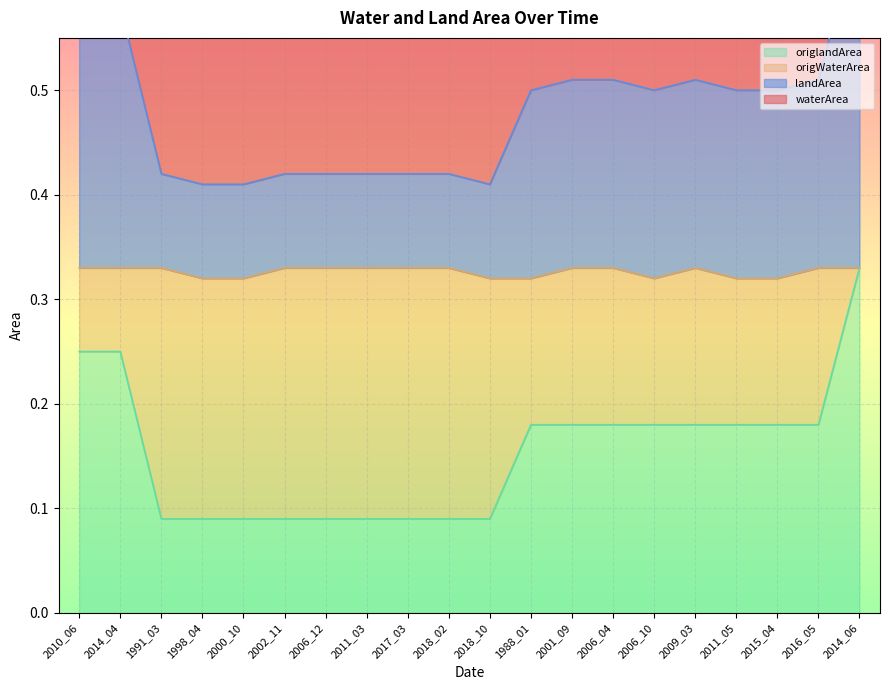

The origlandArea series shows 0.0 at 1998_04. True or false?

False